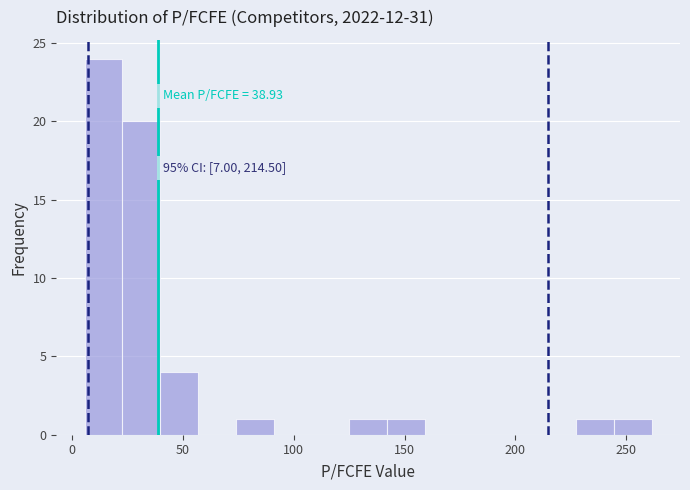

Read against the x-axis, roughly where is the centre of the tallest bar?

15